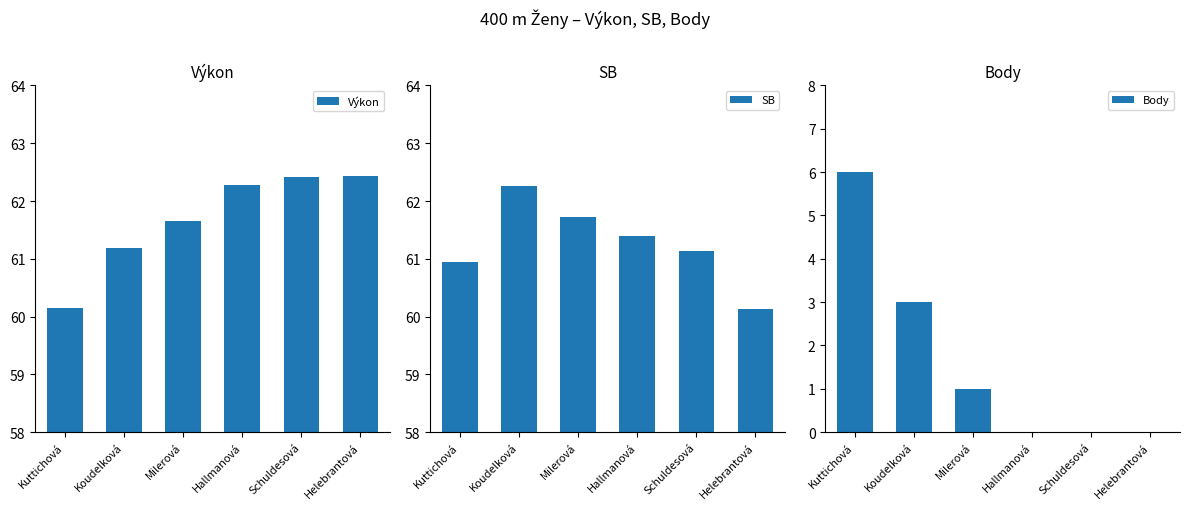

Where is Body nearest to the value 3?

Koudelková